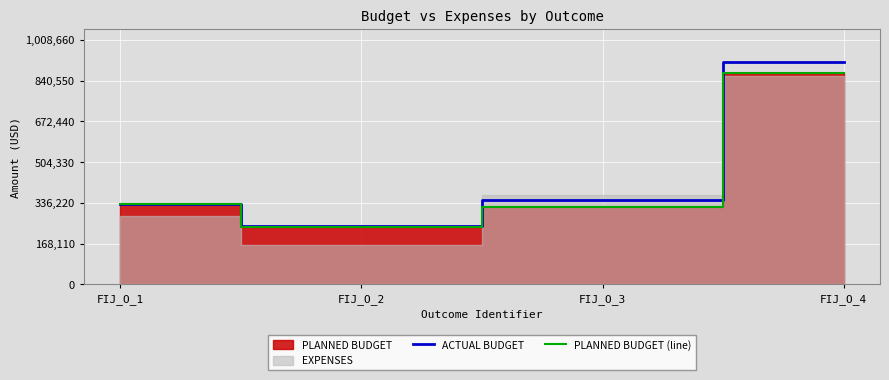

Where is PLANNED BUDGET (line) nearest to the value 553878?

FIJ_O_1